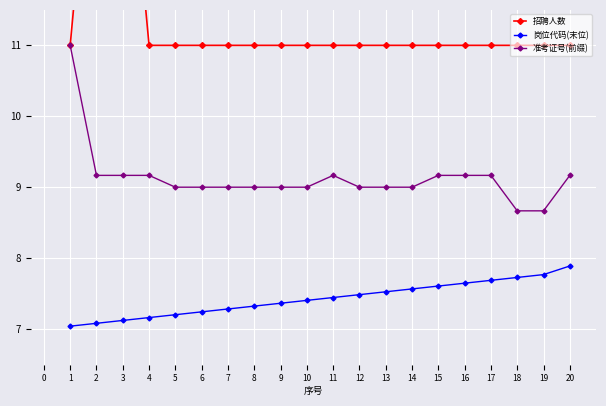

What is the value of the 准考证号(前缀) point at the 3rd from the left?

9.2